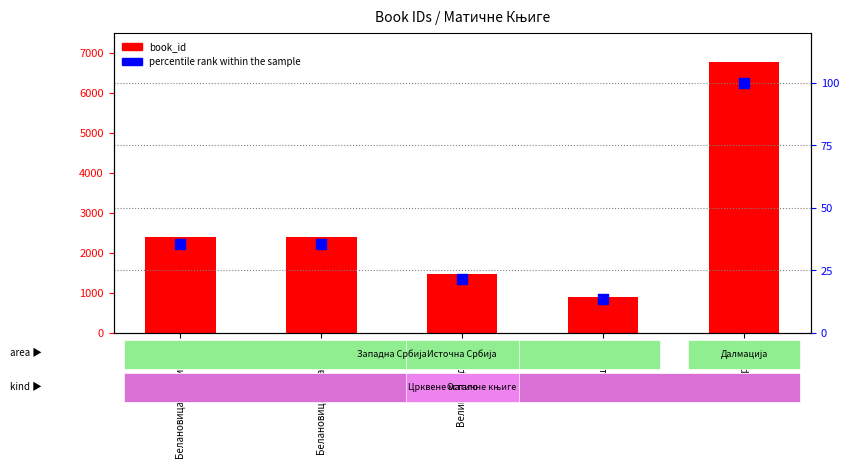

Is the value of percentile rank within the sample at Белановица (Лазарева) greater than the value of book_id at Брувно?

No